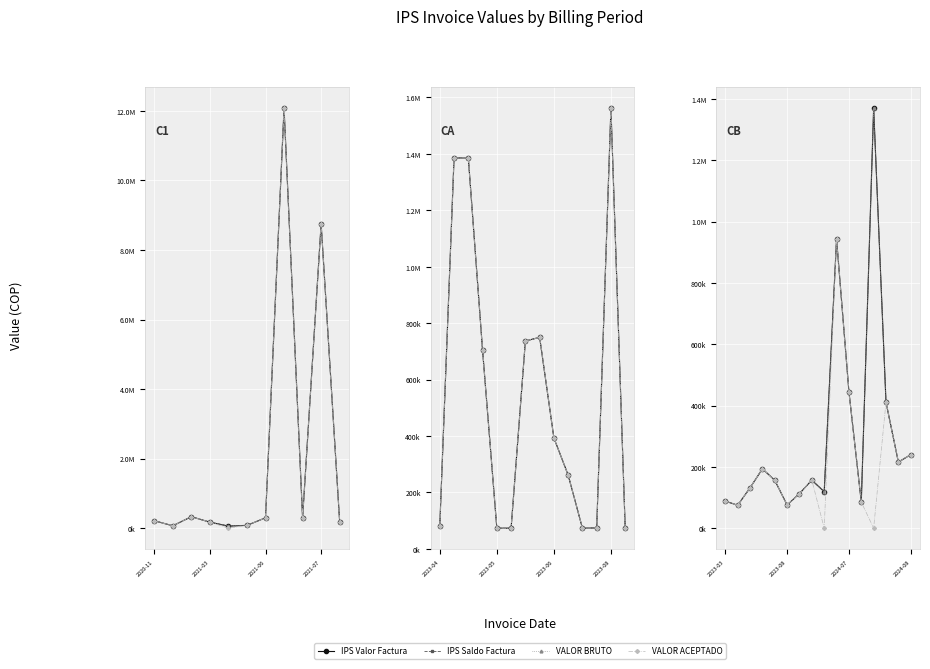

True or false: VALOR BRUTO has more than 0 points higher than both neighbors.

True